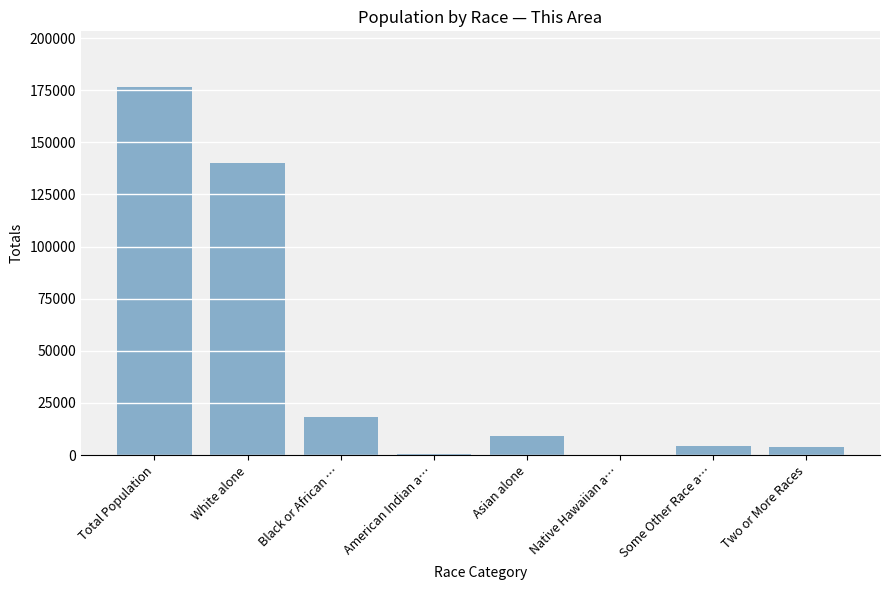

Count the number of data series in this chart.

1